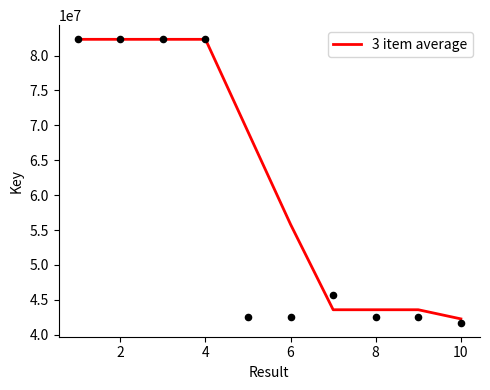

What is the highest value of the 3 item average series?

82316811.0